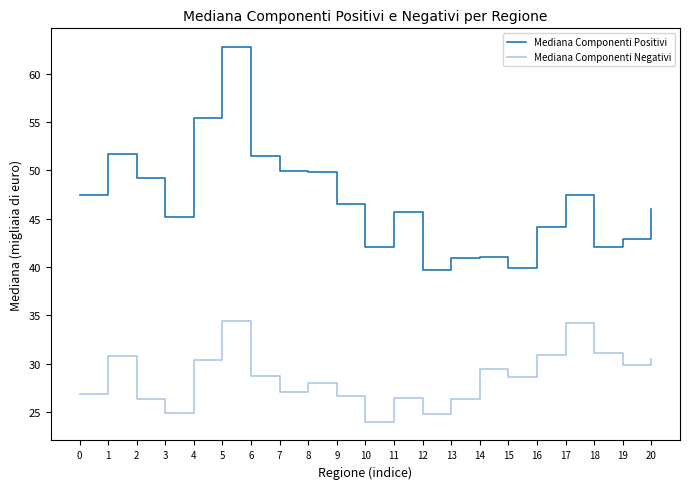

How many values in the Mediana Componenti Positivi series exceed 45?

13